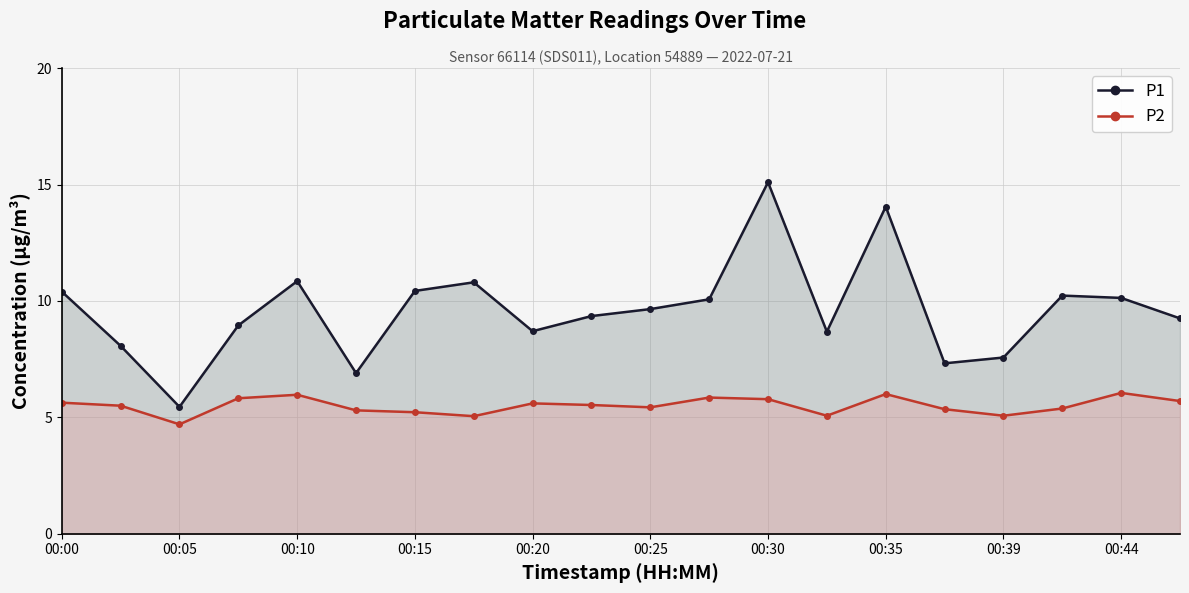

At 00:25, list the series in order from largest to smallest.

P1, P2